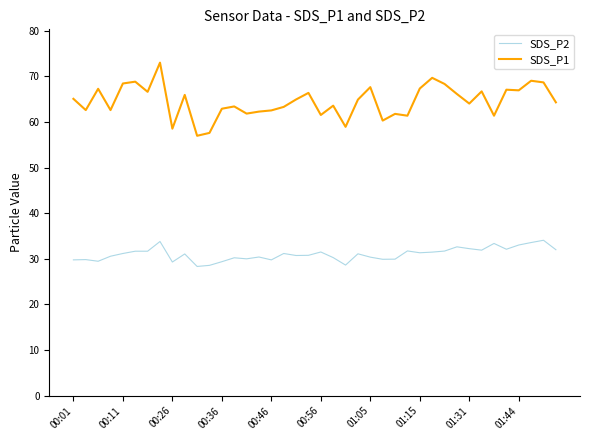

Which series has the largest range (max minus min)?

SDS_P1